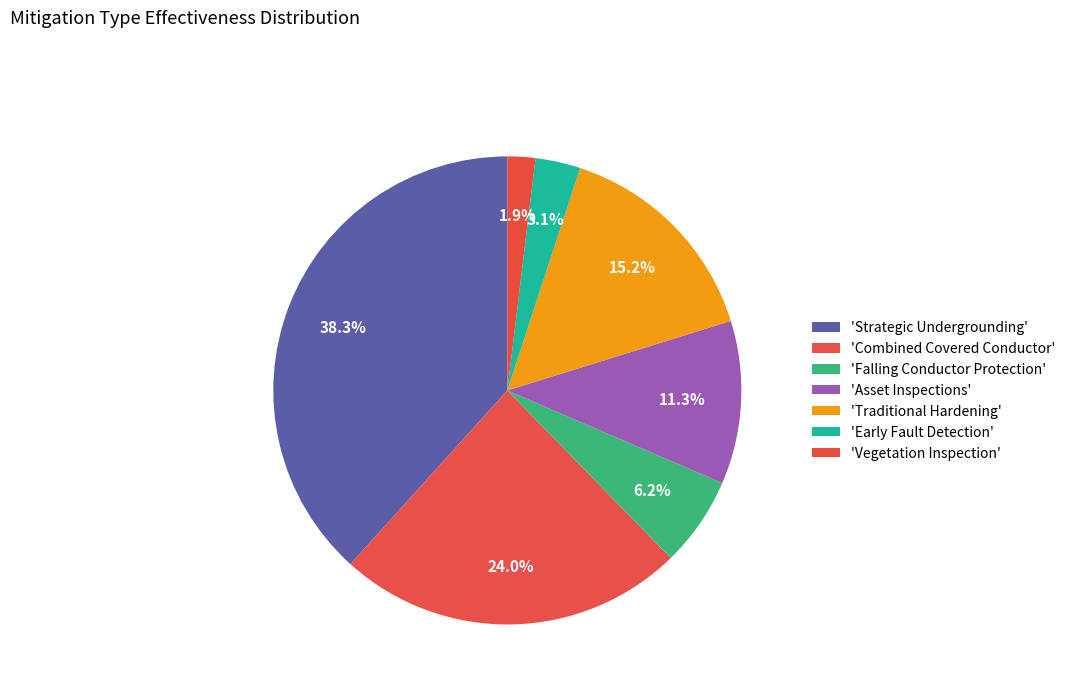

How many slices are in this pie chart?

7